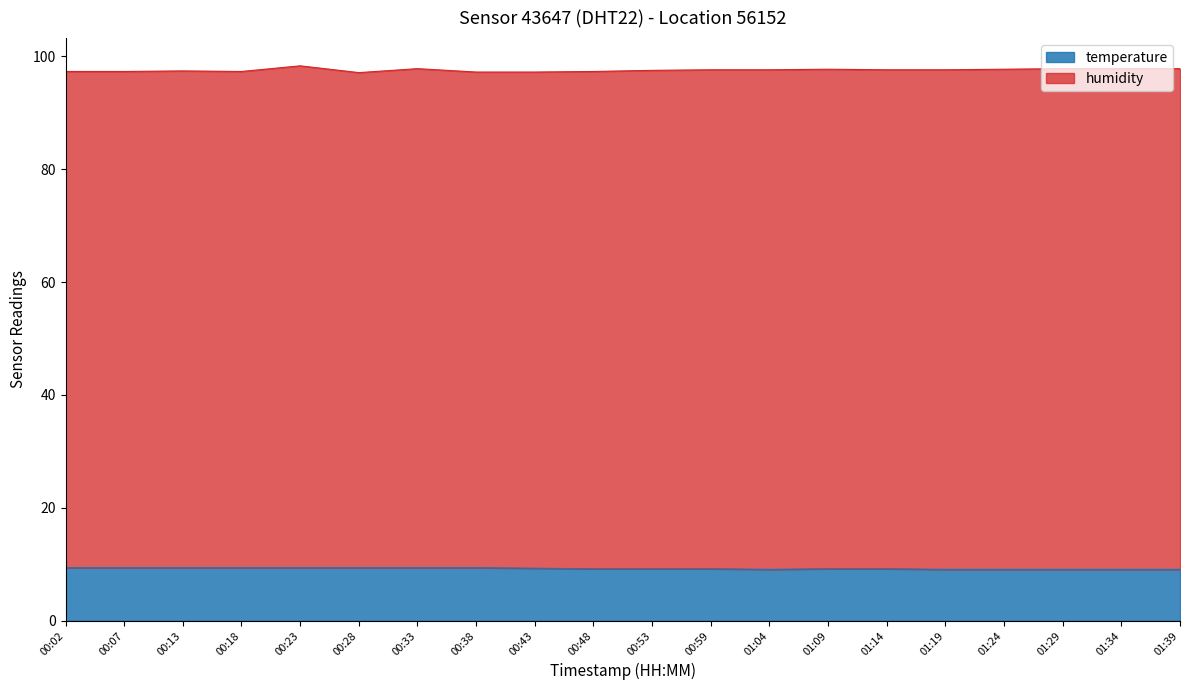

True or false: there are more than 2 points higher than both neighbors.

False